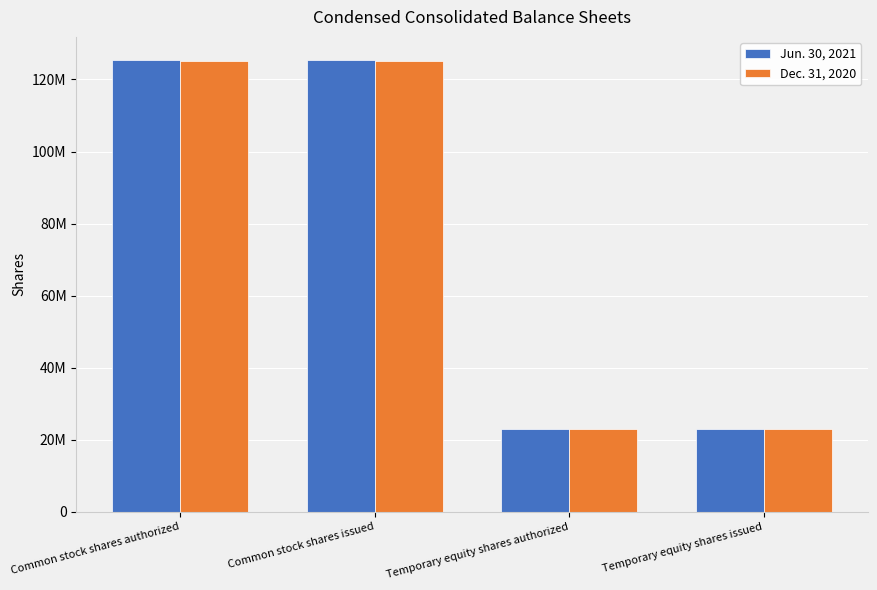

Which series has the largest total across all categories?

Jun. 30, 2021